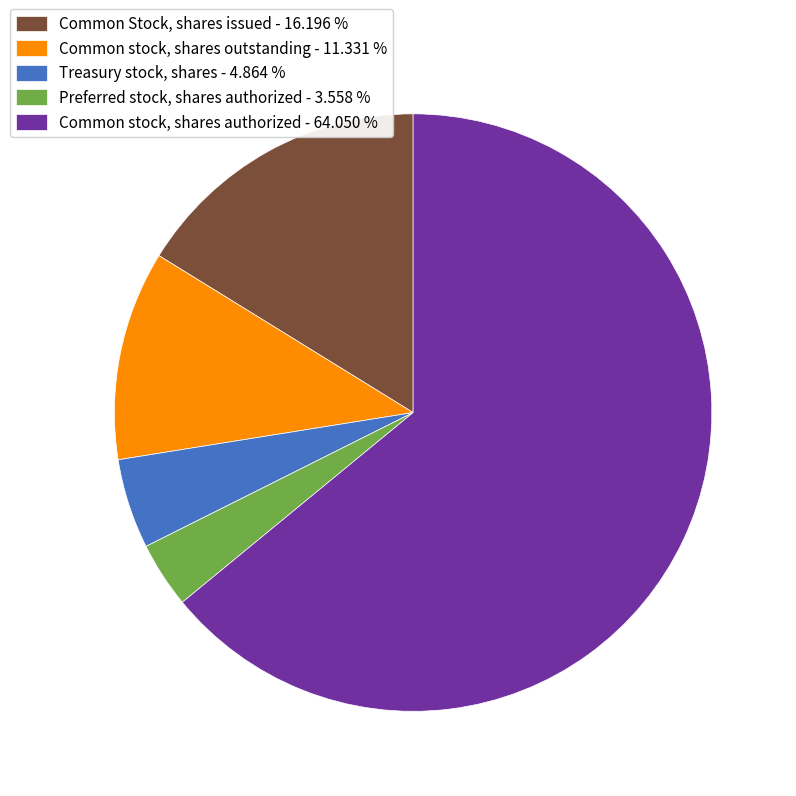

Combined, do Treasury stock, shares and Common stock, shares authorized account for over 50%?

Yes